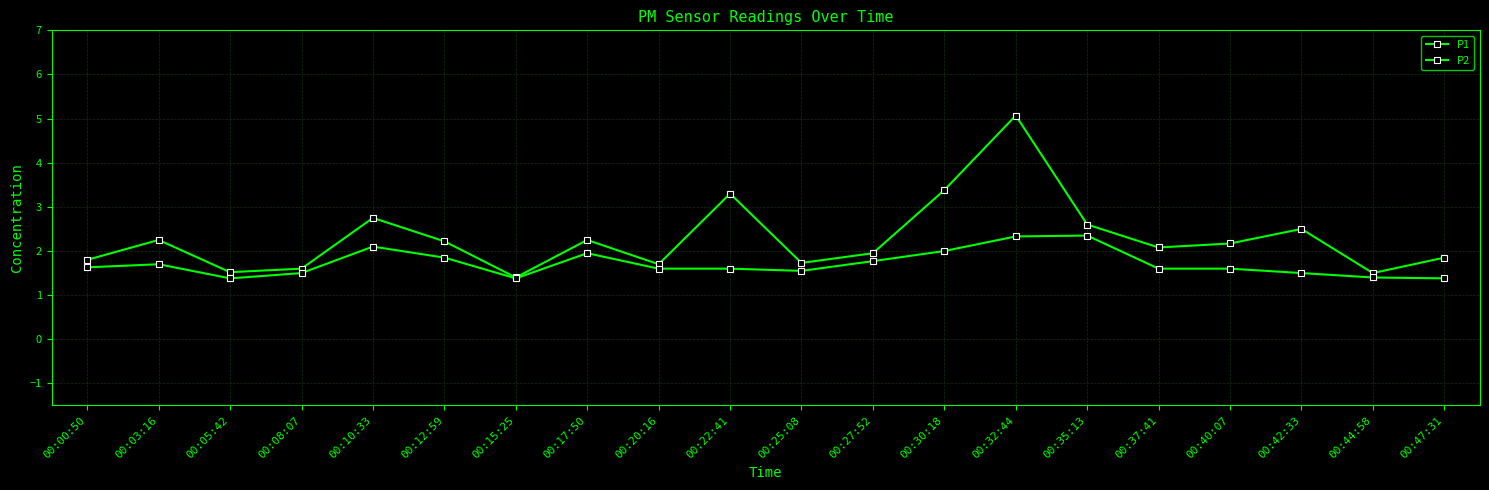

Is it true that P2 equals 2.3 at 00:32:44?

True